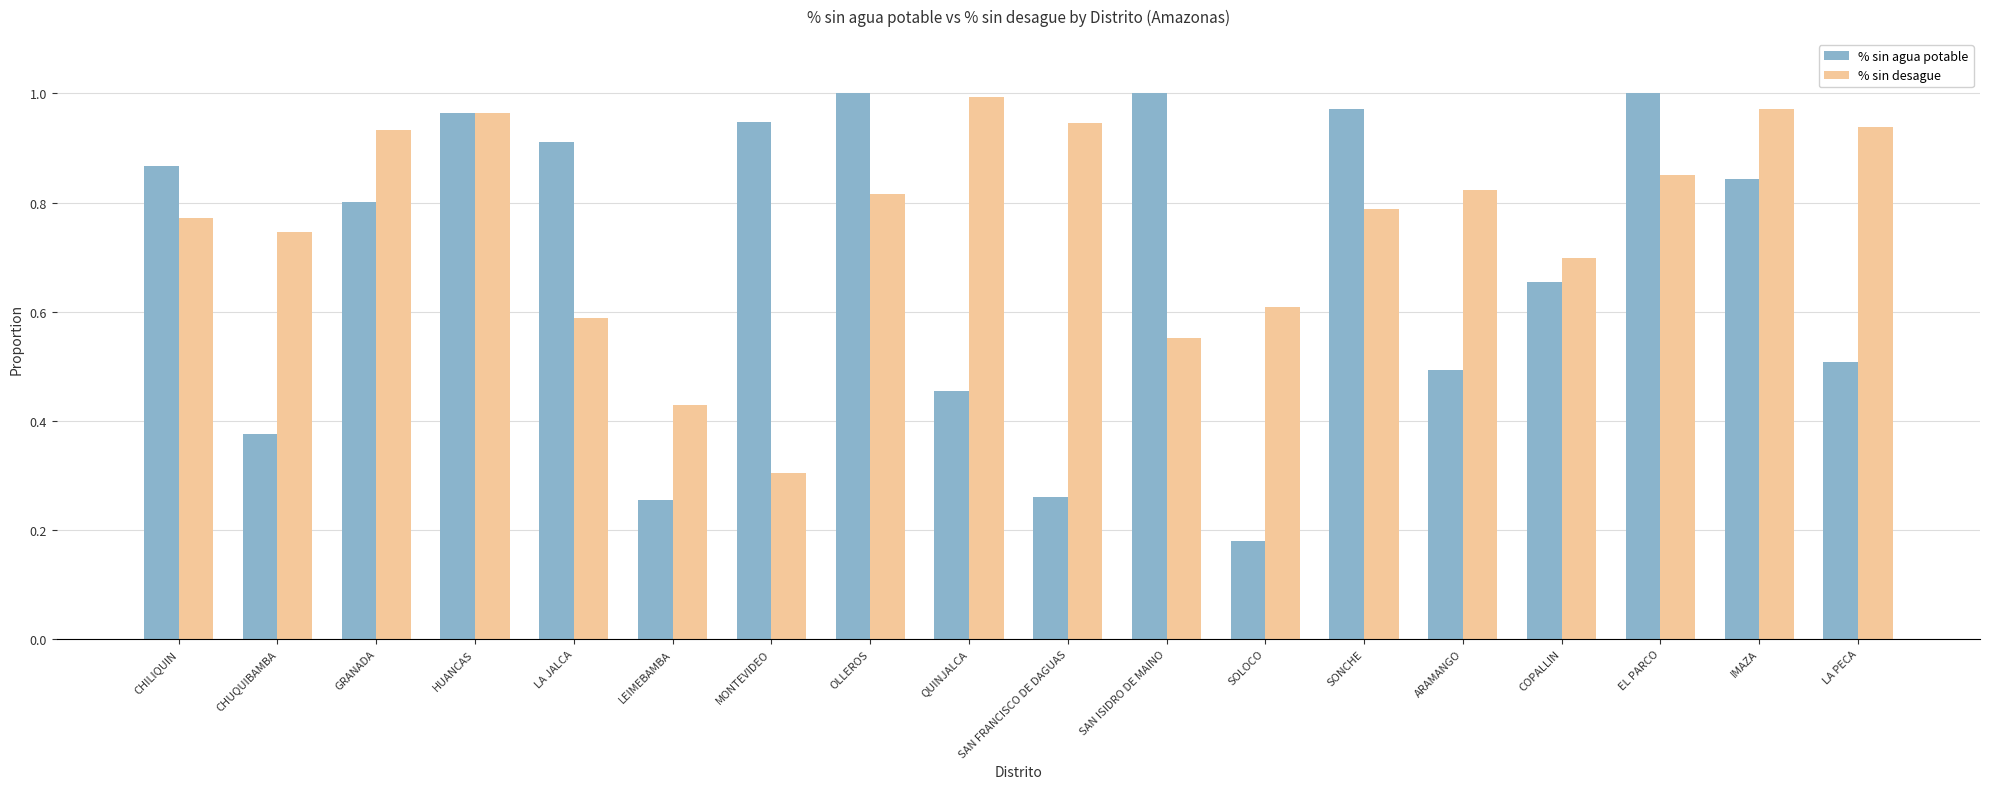

How many groups of bars are there?

18